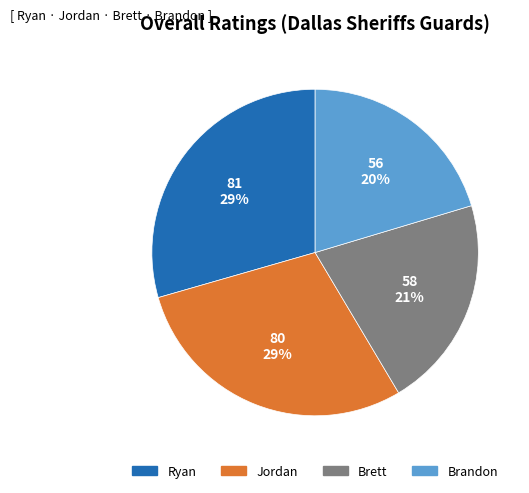

What percentage is the Jordan slice, to the nearest percent?

29%